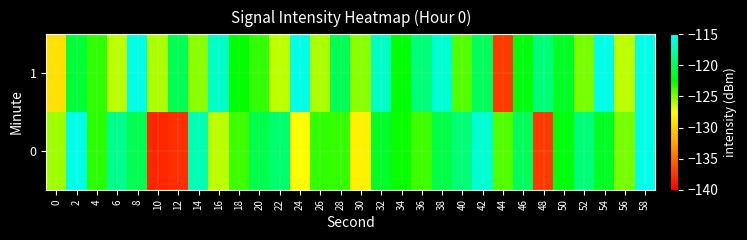

What is the total value across all series at 4?

-246.8